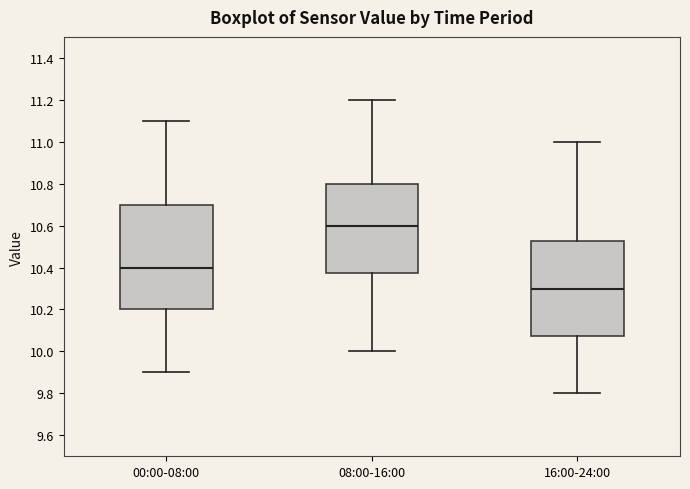

Reading left to right, transcribe this box plot: for each box, give where its median line is, the range the box spans, and where its two whiskers end, as read against the y-axis. The values are not printed on the chart, so give them approximately, as read against the axis.

00:00-08:00: median 10.40, box 10.20 to 10.70, whiskers 9.90 to 11.10
08:00-16:00: median 10.60, box 10.38 to 10.80, whiskers 10.00 to 11.20
16:00-24:00: median 10.30, box 10.08 to 10.52, whiskers 9.80 to 11.00